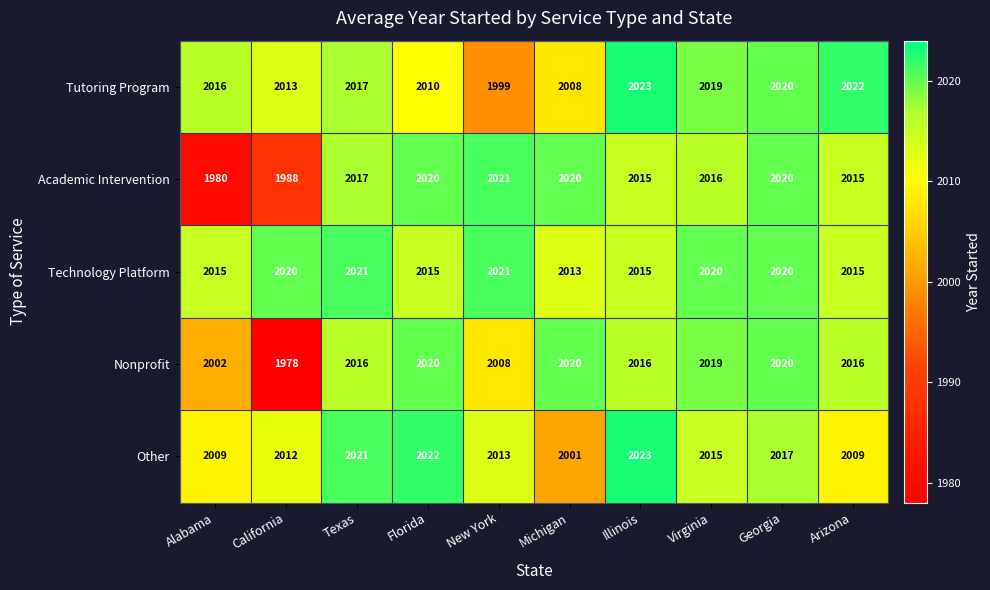

Where does the Other series first go above 2015?

Texas